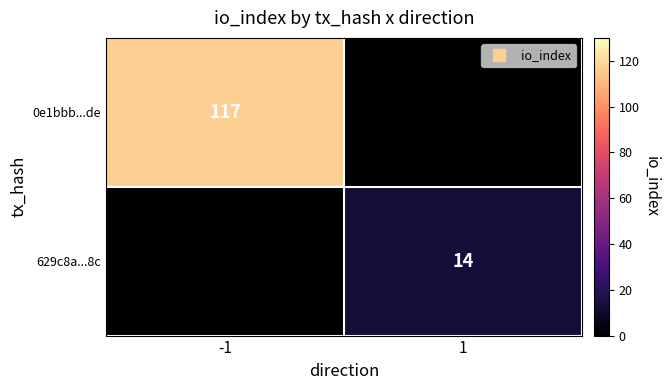

What is the difference between the 0e1bbb...de values at -1 and 1?

117